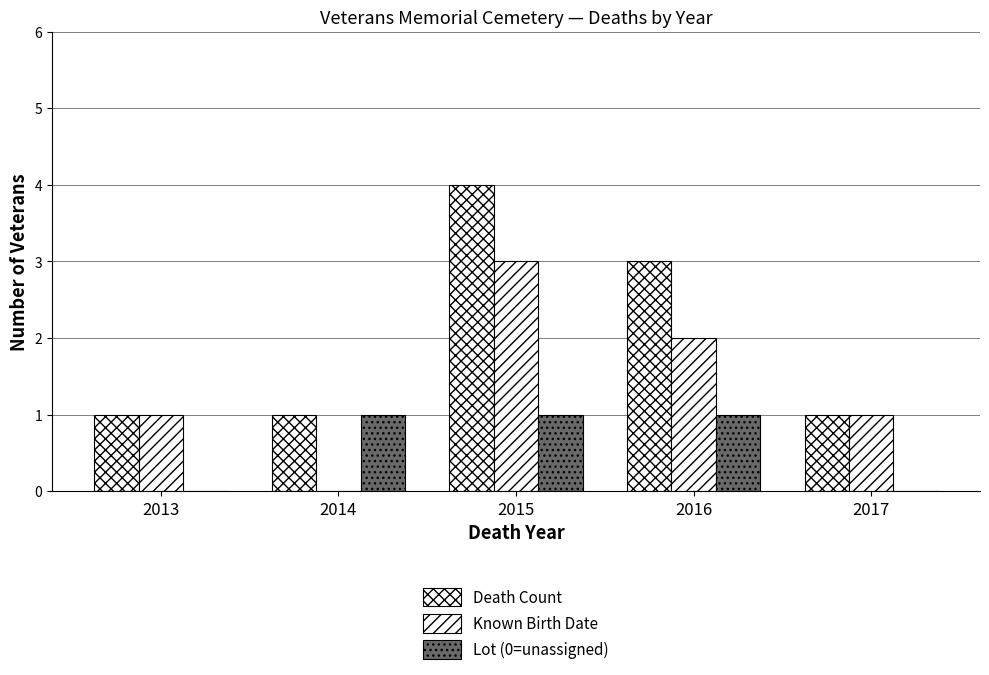

What is the approximate value of Known Birth Date at 2017?

1